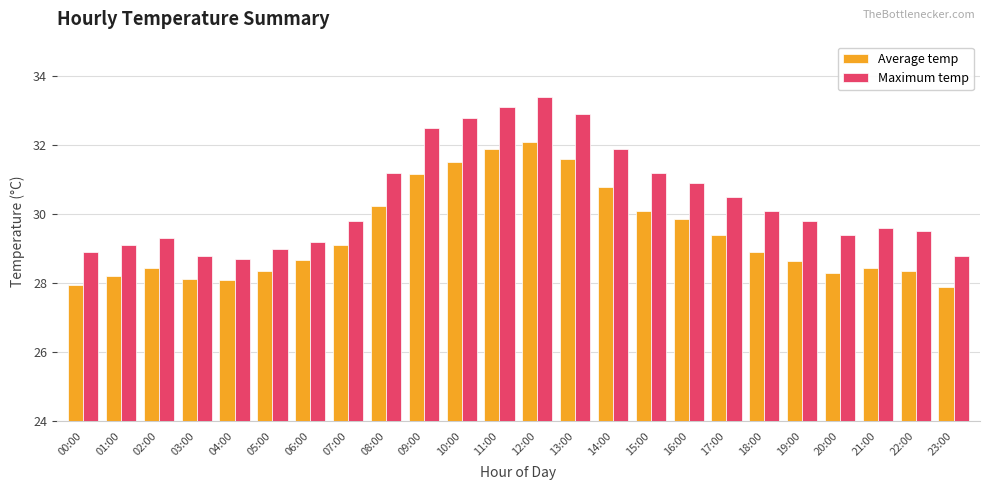

Which series has the largest total across all categories?

Maximum temp